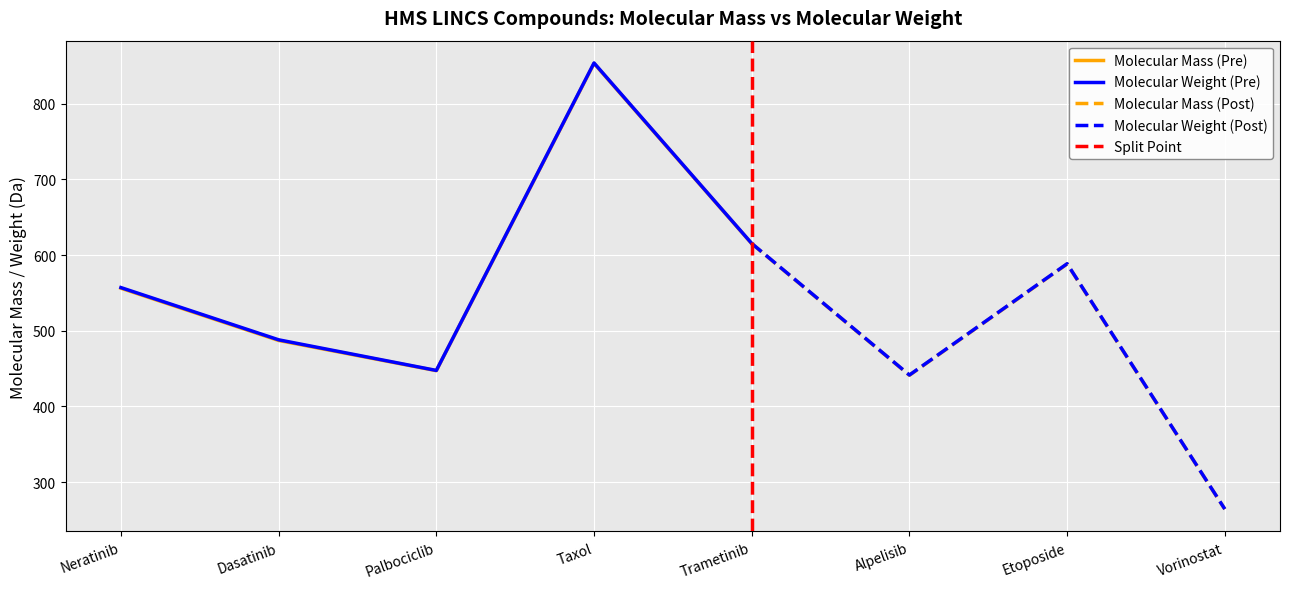

Which series has the widest spread of values?

Molecular Weight